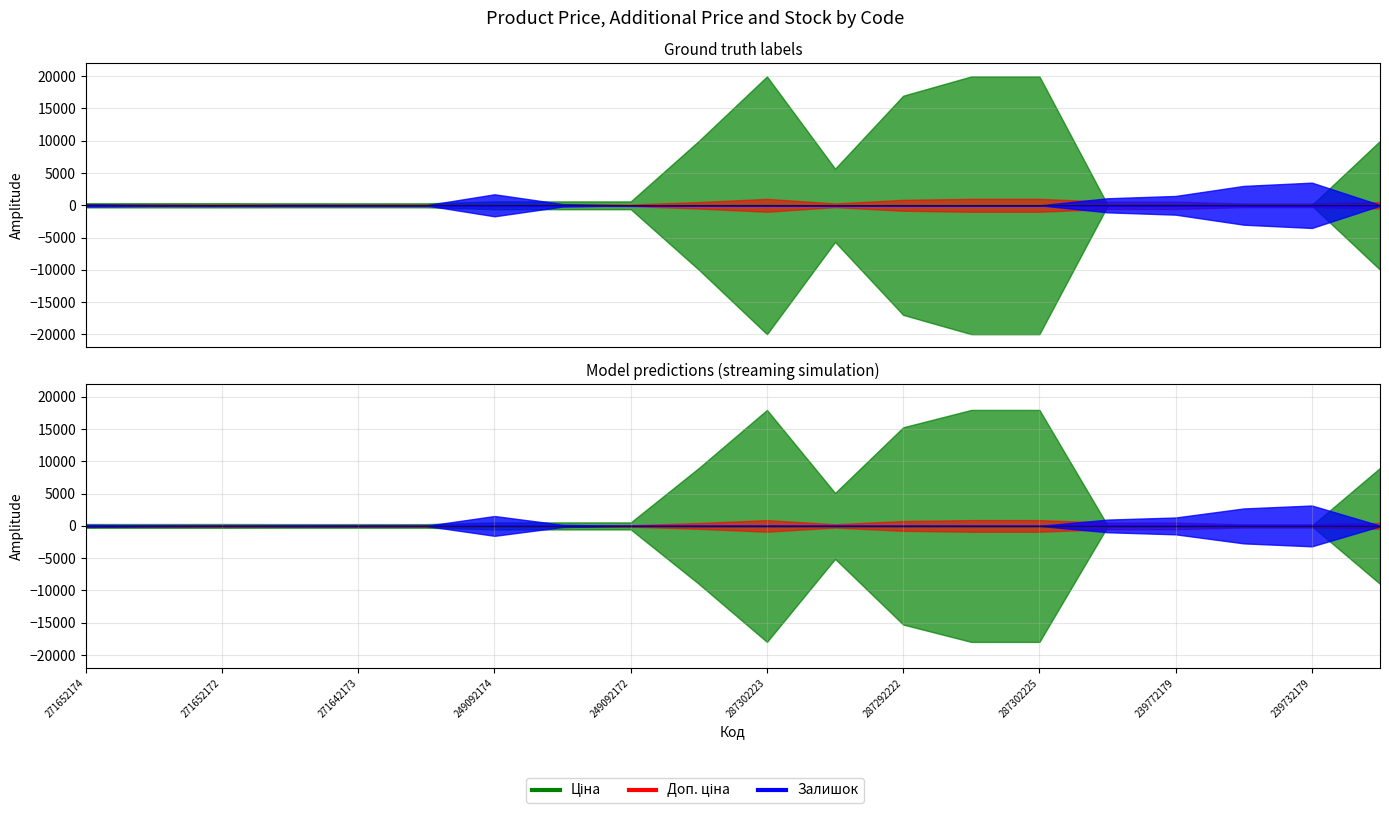

True or false: Залишок and Доп. ціна intersect in this chart.

False